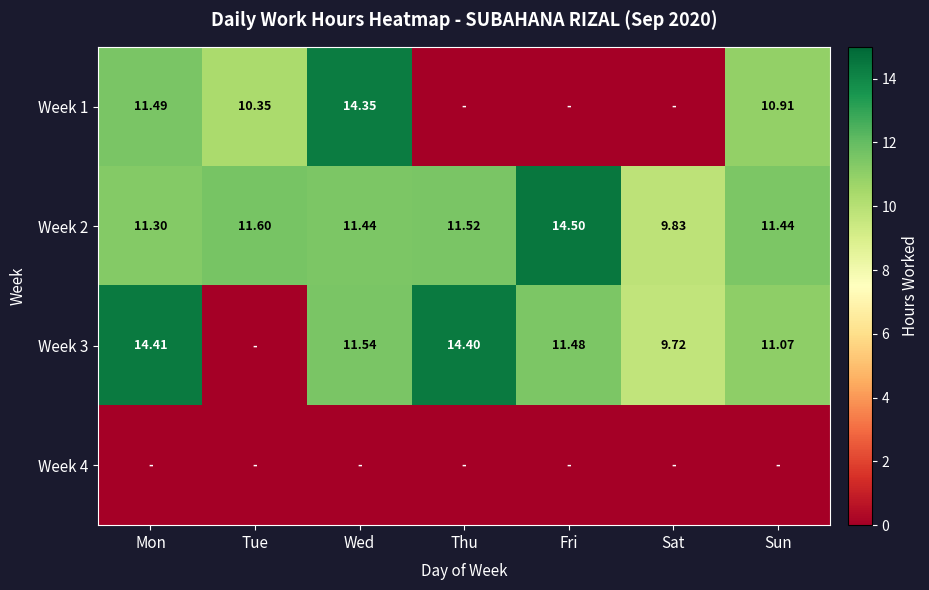

Is the value of Week 2 at Sat greater than the value of Week 3 at Fri?

No